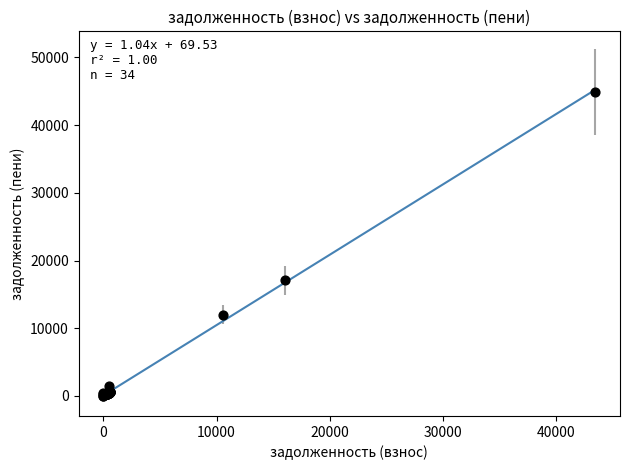

What Y value in the scatter plot is closest to 22454?

17068.3